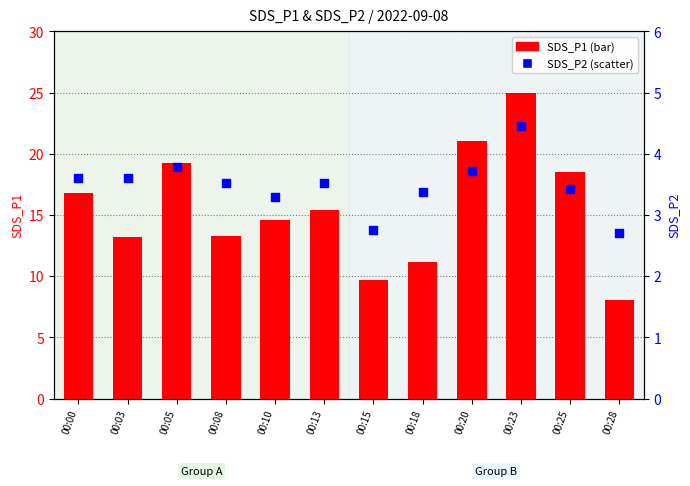

At which category is the sum across all series the highest?

00:23